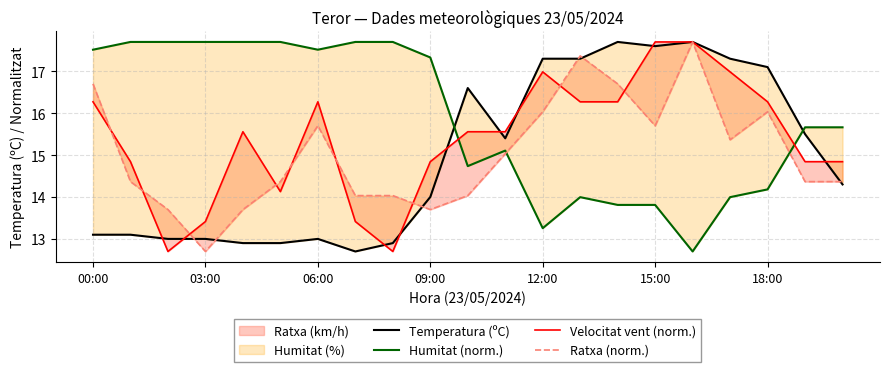

Which series ends up on top after the final intersection of Velocitat vent (norm.) and Temperatura (ºC)?

Velocitat vent (norm.)